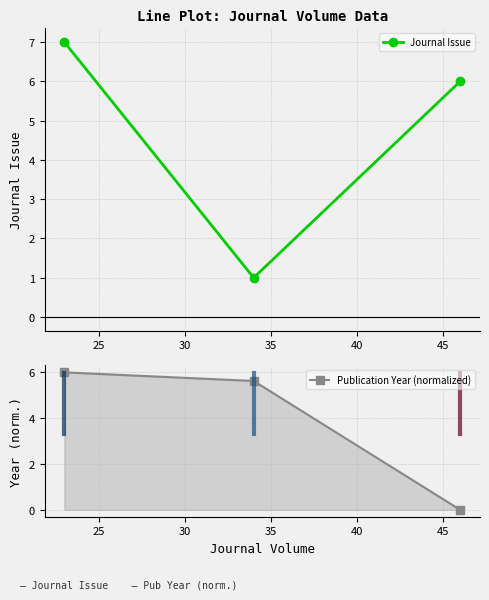

What is the value of the Publication Year (normalized) point at the 1st from the left?

6.0